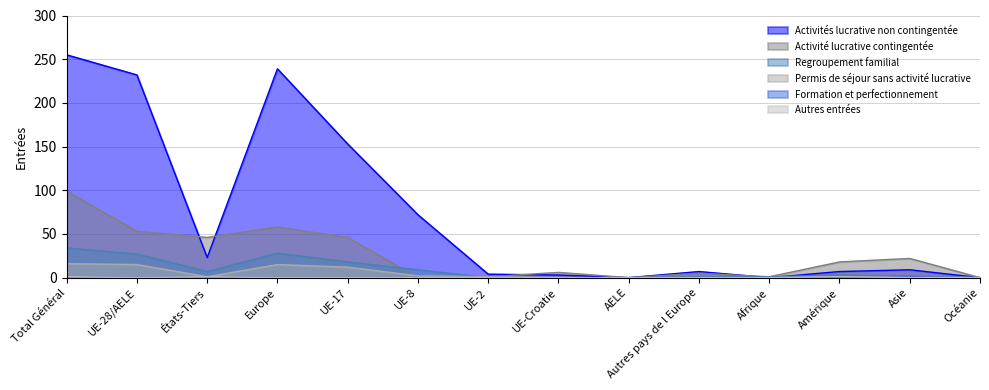

What are all the series names shown in the legend?

Activités lucrative non contingentée, Activité lucrative contingentée, Regroupement familial, Permis de séjour sans activité lucrative, Formation et perfectionnement, Autres entrées